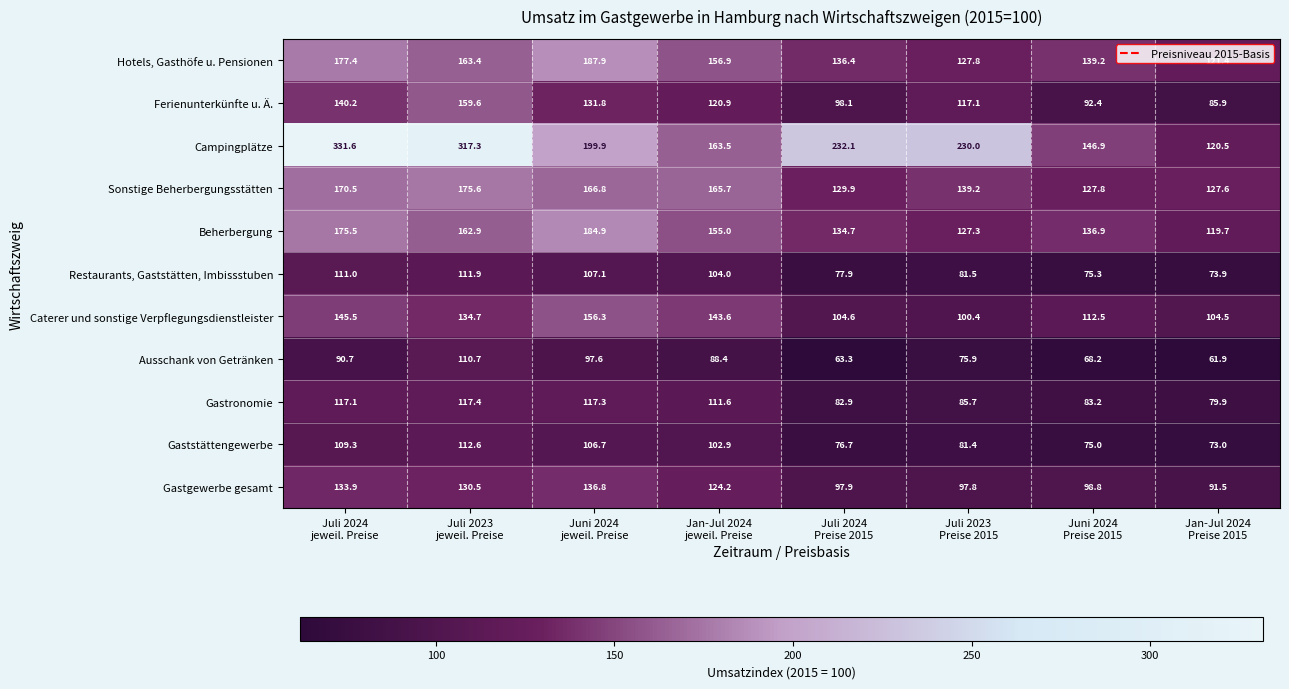

What is the minimum value for Ferienunterkünfte u. Ä.?

85.9